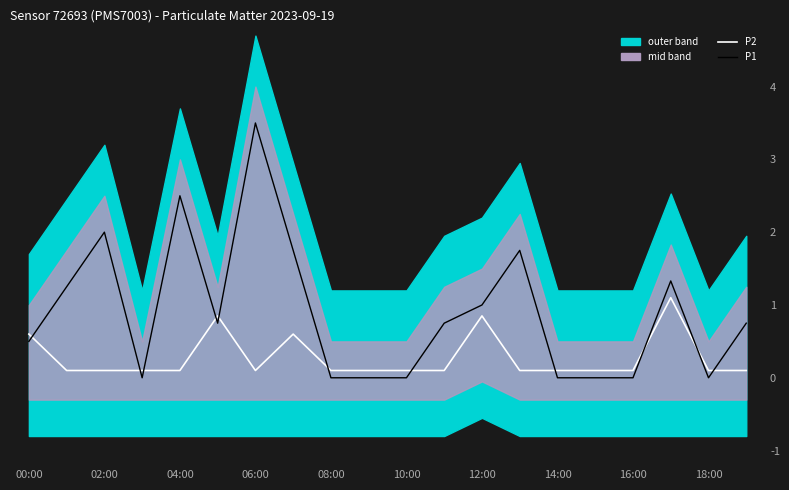

Between 19 and 10, which is larger?

19